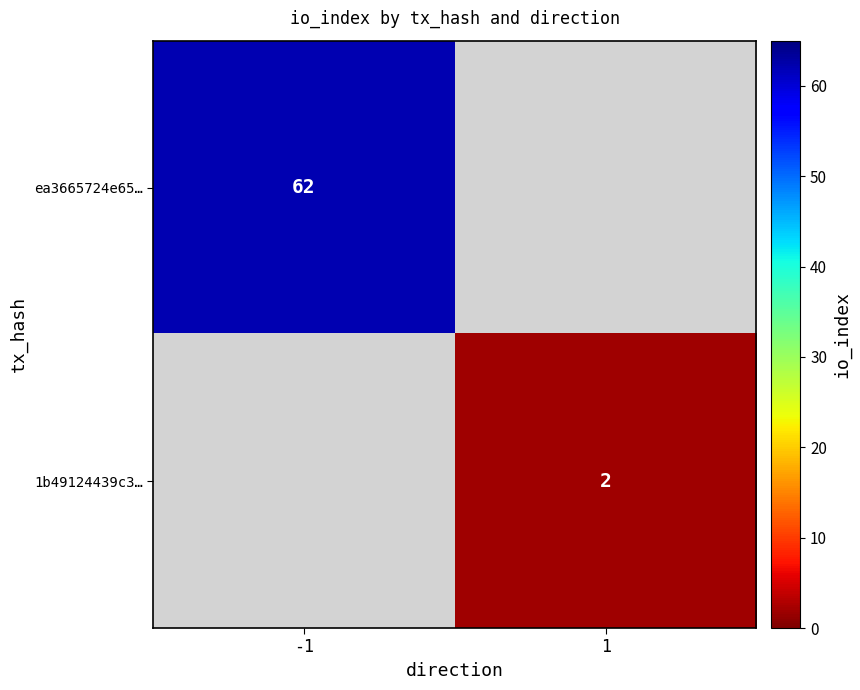

The ea3665724e65… series shows 62 at -1. True or false?

True